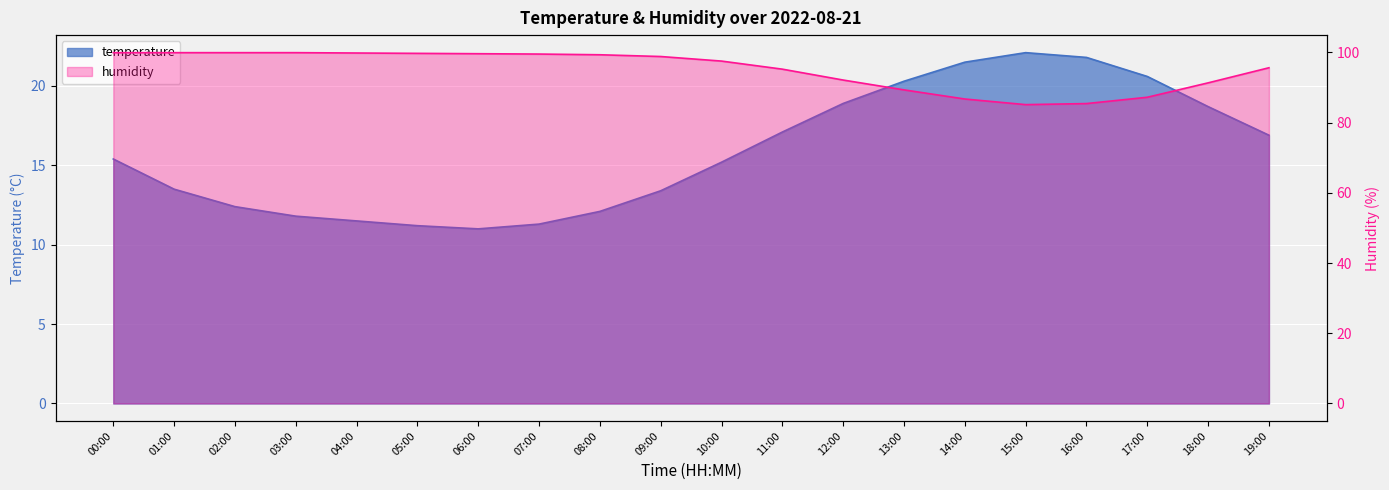

Where does the temperature series first go above 15?

00:00